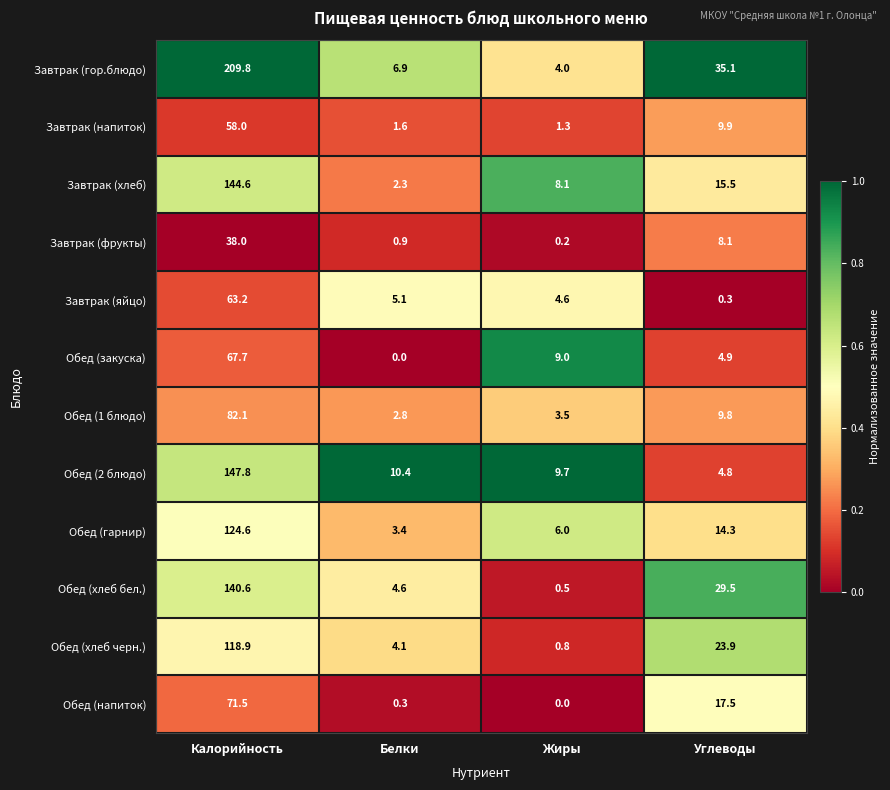

What is the average value of the Завтрак (гор.блюдо) series?

64.0